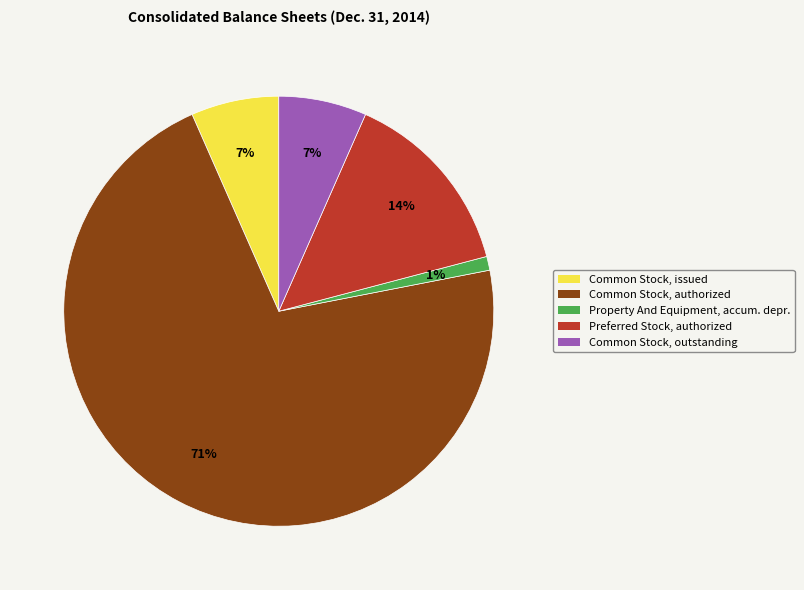

To the nearest percent, what is the average slice percentage?

20%